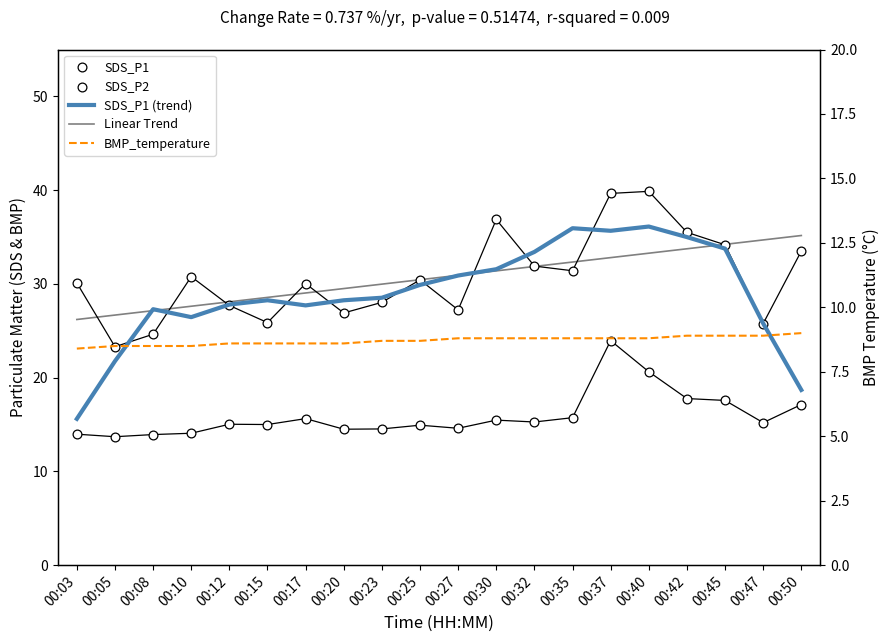

At how many categories does at least one series exceed 25?

20